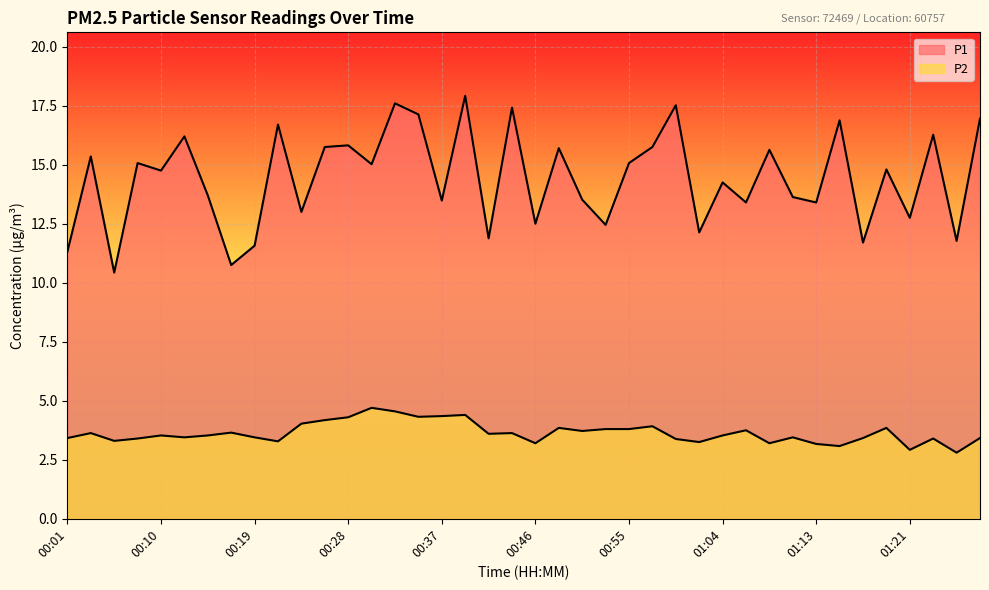

What is the sum of the P2 values at 01:19 and 00:06?

7.2